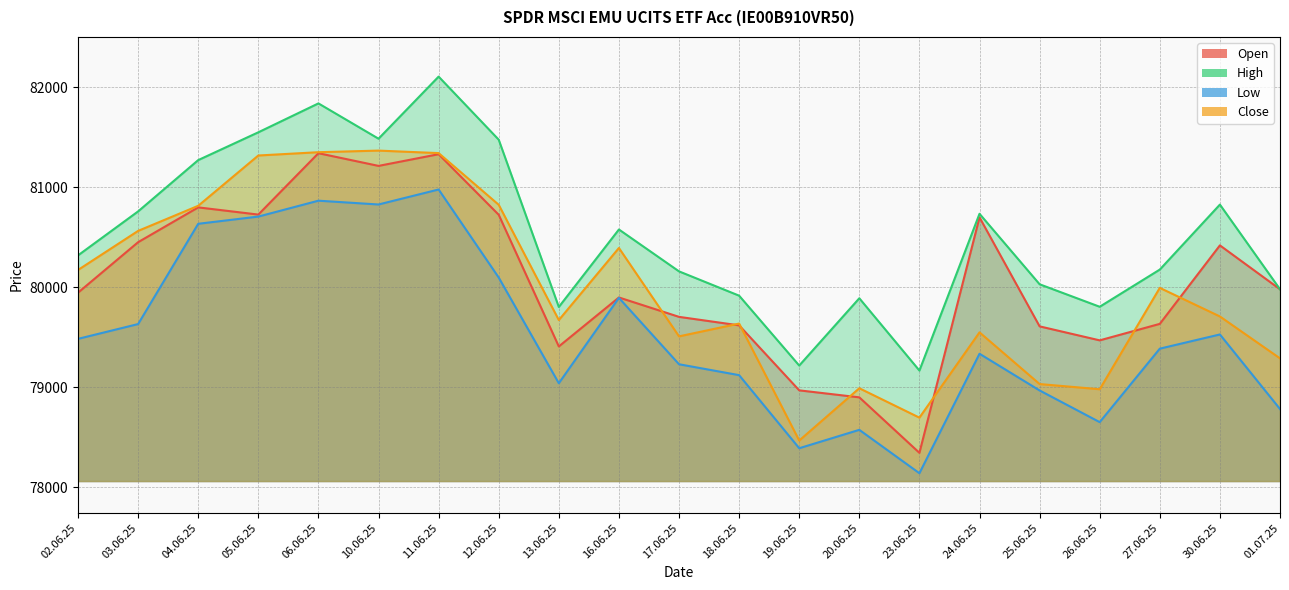

At how many categories does at least one series exceed 81544?

3